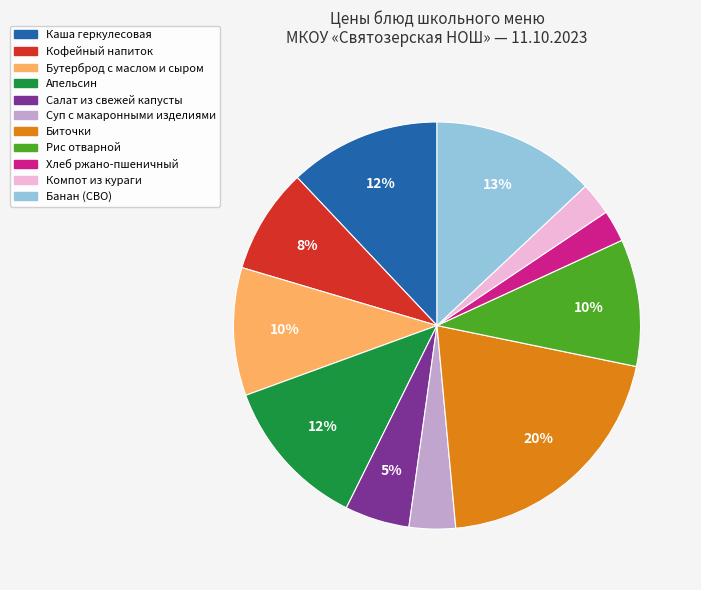

To the nearest percent, what is the average slice percentage?

9%